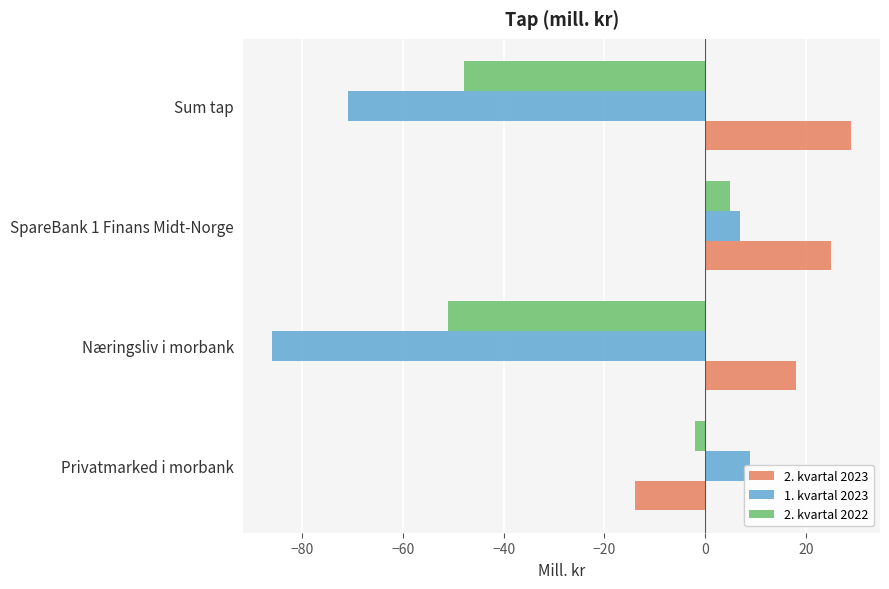

How many values in the 2. kvartal 2022 series are below -2?

2